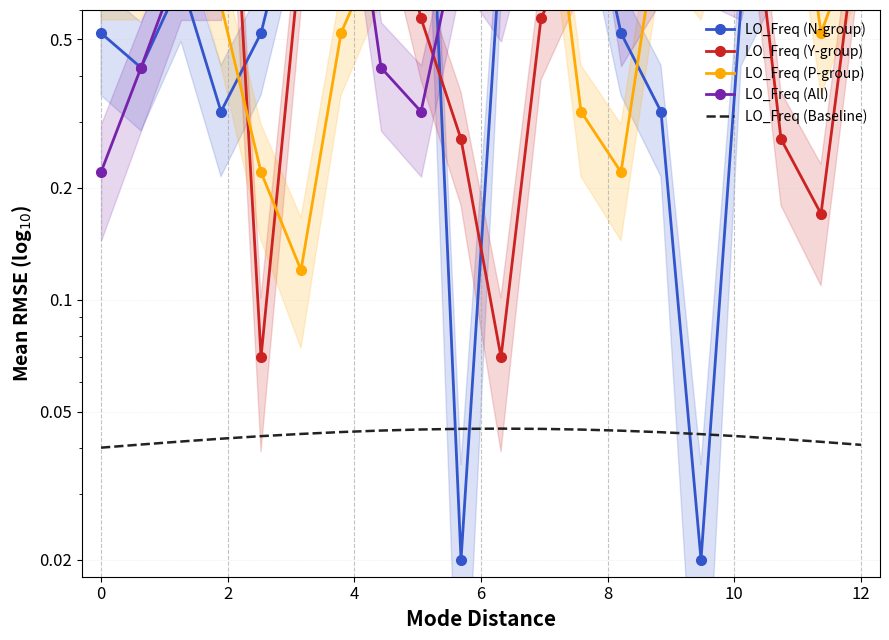

Does the chart have visible grid lines?

Yes